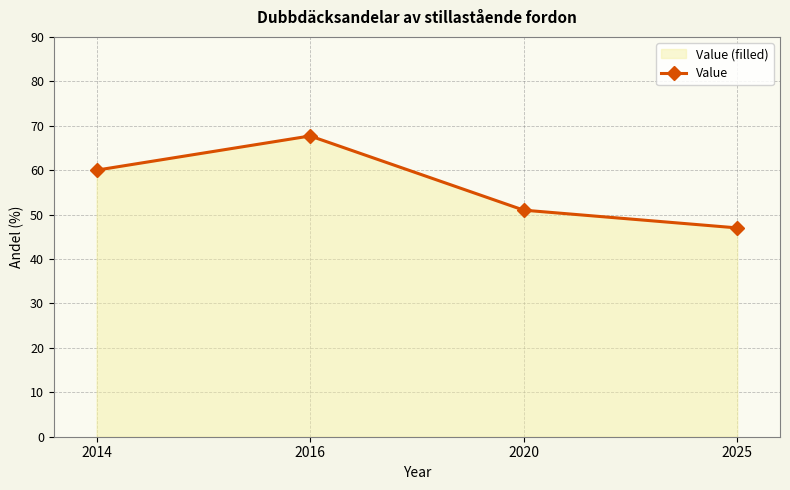

Between 2020 and 2016, which is larger?

2016